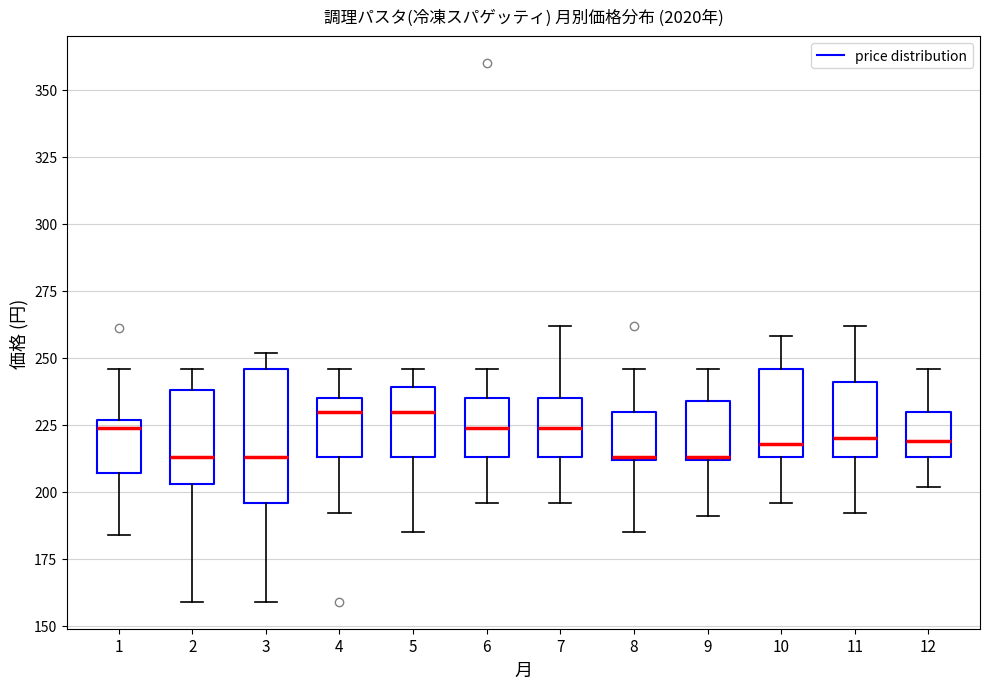

Where does the upper whisker of the box at x = 10 end on the y-axis? The values are not printed on the chart, so give them approximately, as read against the axis.

260